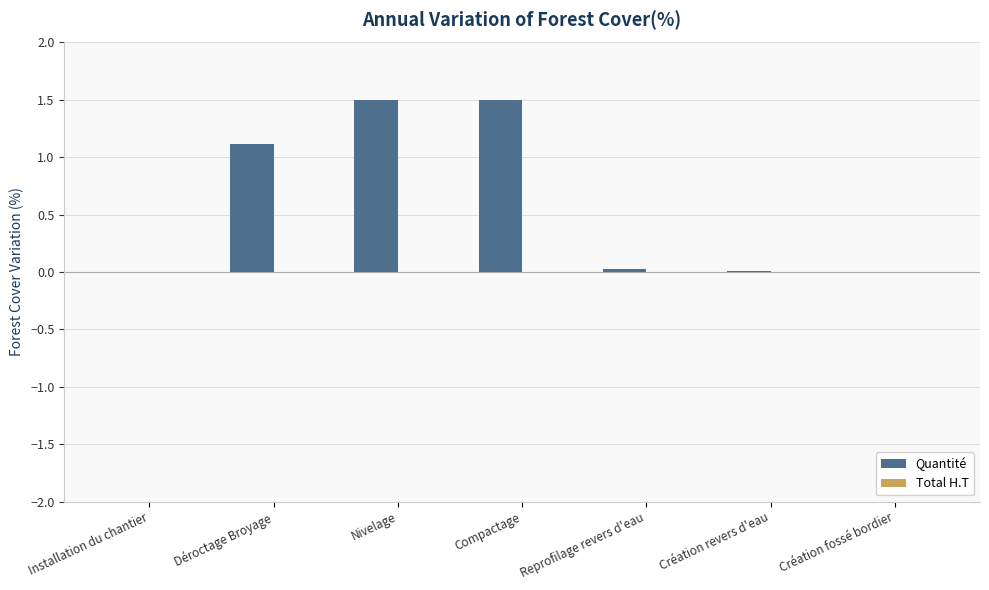

True or false: the data shows 0.7 at Nivelage.

False